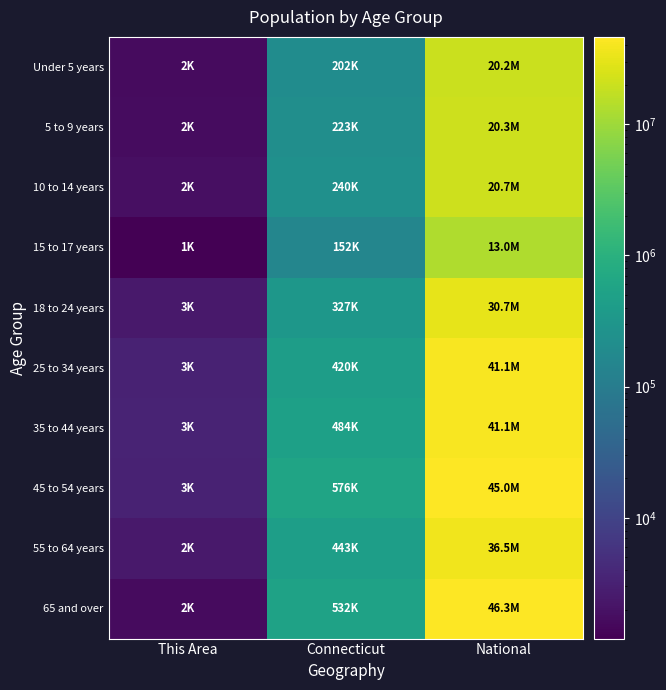

Reading right to left, what are all the values shown in this chart?

Under 5 years: National=20201362	Connecticut=202106	This Area=1663
5 to 9 years: National=20348657	Connecticut=222571	This Area=1685
10 to 14 years: National=20677194	Connecticut=240265	This Area=1837
15 to 17 years: National=12954254	Connecticut=152073	This Area=1201
18 to 24 years: National=30671088	Connecticut=326659	This Area=2513
25 to 34 years: National=41063948	Connecticut=420377	This Area=3237
35 to 44 years: National=41070606	Connecticut=484438	This Area=3411
45 to 54 years: National=45006716	Connecticut=575597	This Area=3299
55 to 64 years: National=36481729	Connecticut=443452	This Area=2449
65 and over: National=46250187	Connecticut=532160	This Area=1610